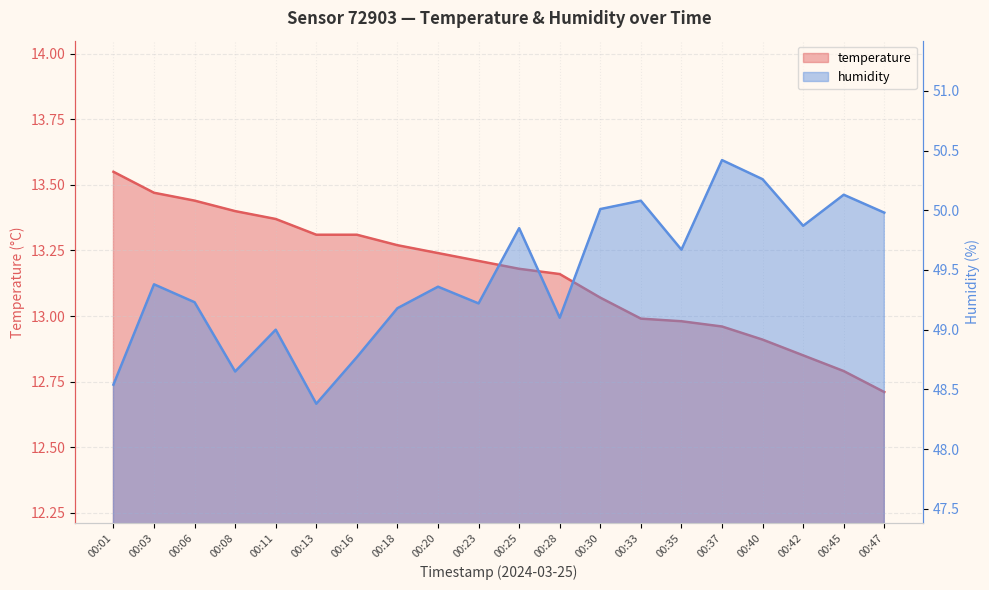

How many categories are shown in the chart?

20